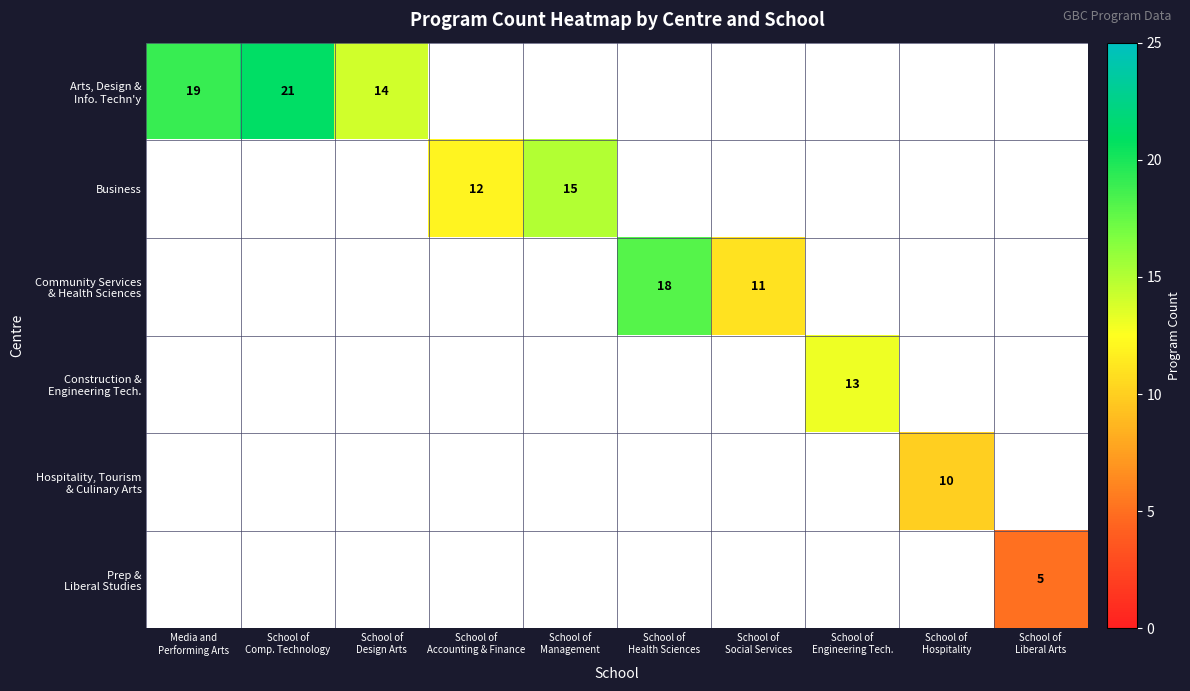

How many positive values does the Hospitality, Tourism & Culinary Arts series have?

1